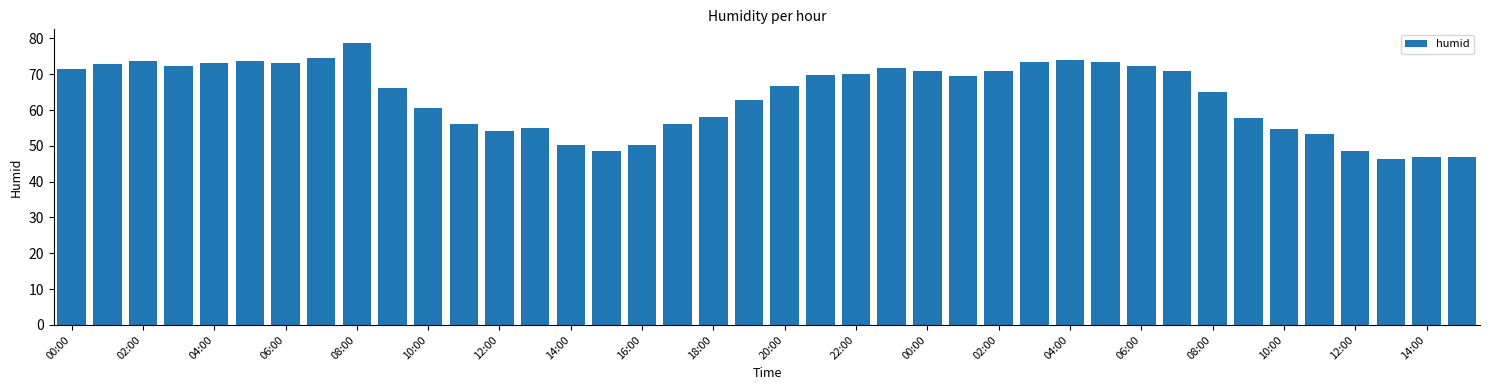

What is the value of the 8th bar from the left?

74.6